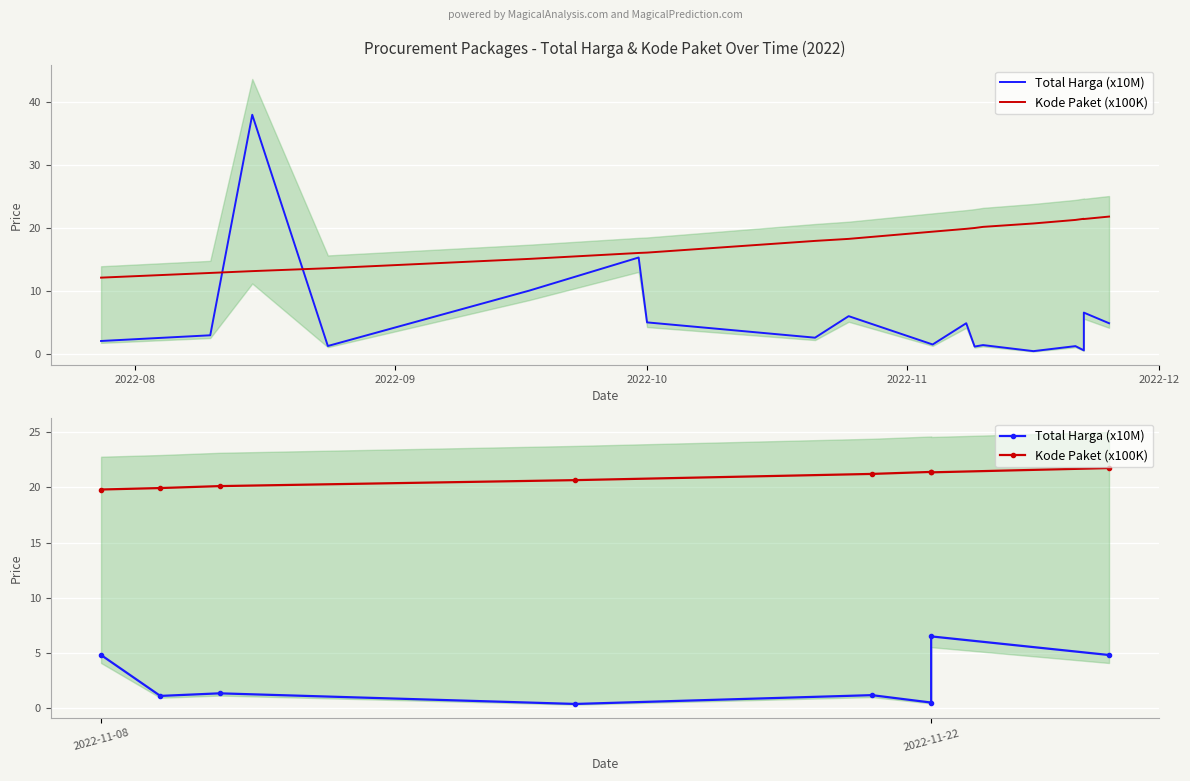

Which series has the largest range (max minus min)?

Total Harga (x10M)